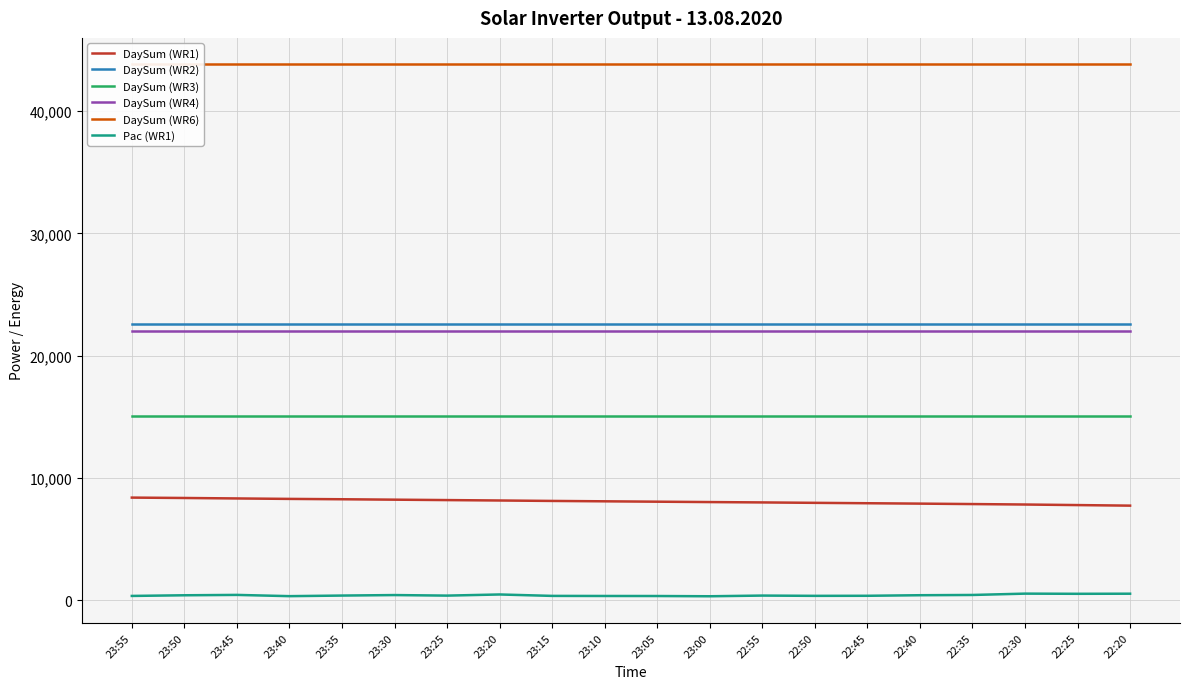

What is the difference between the highest and lowest values at 22:25?

43254